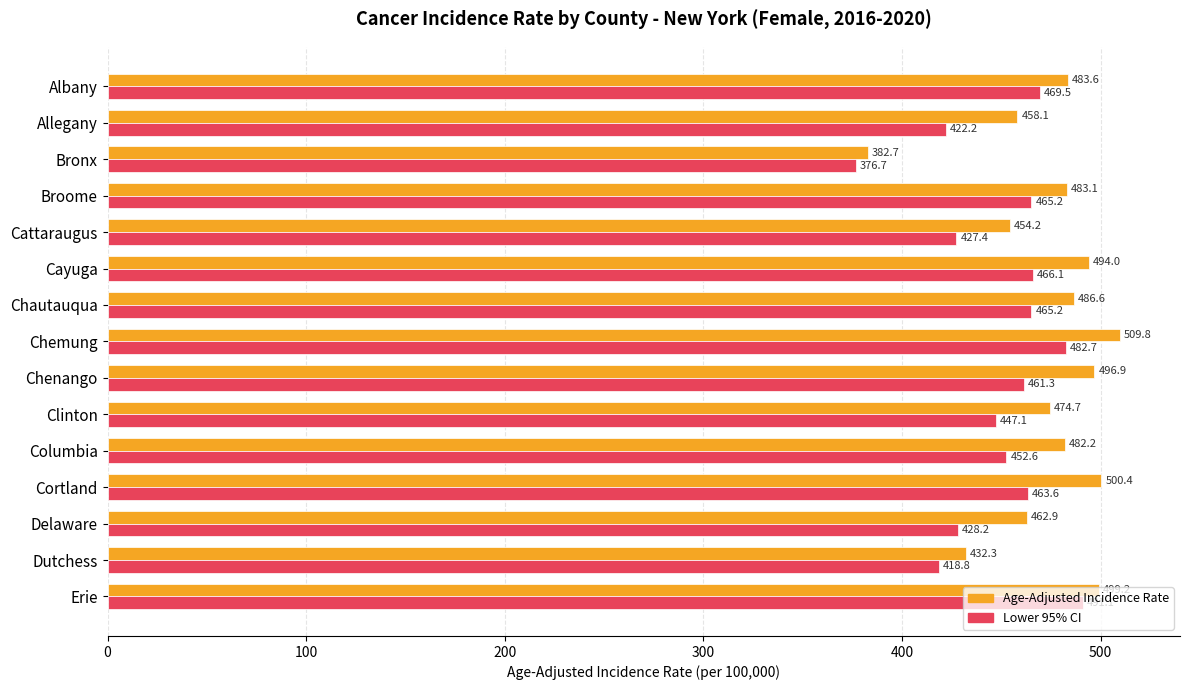

Read the Age-Adjusted Incidence Rate value at Delaware.

462.9